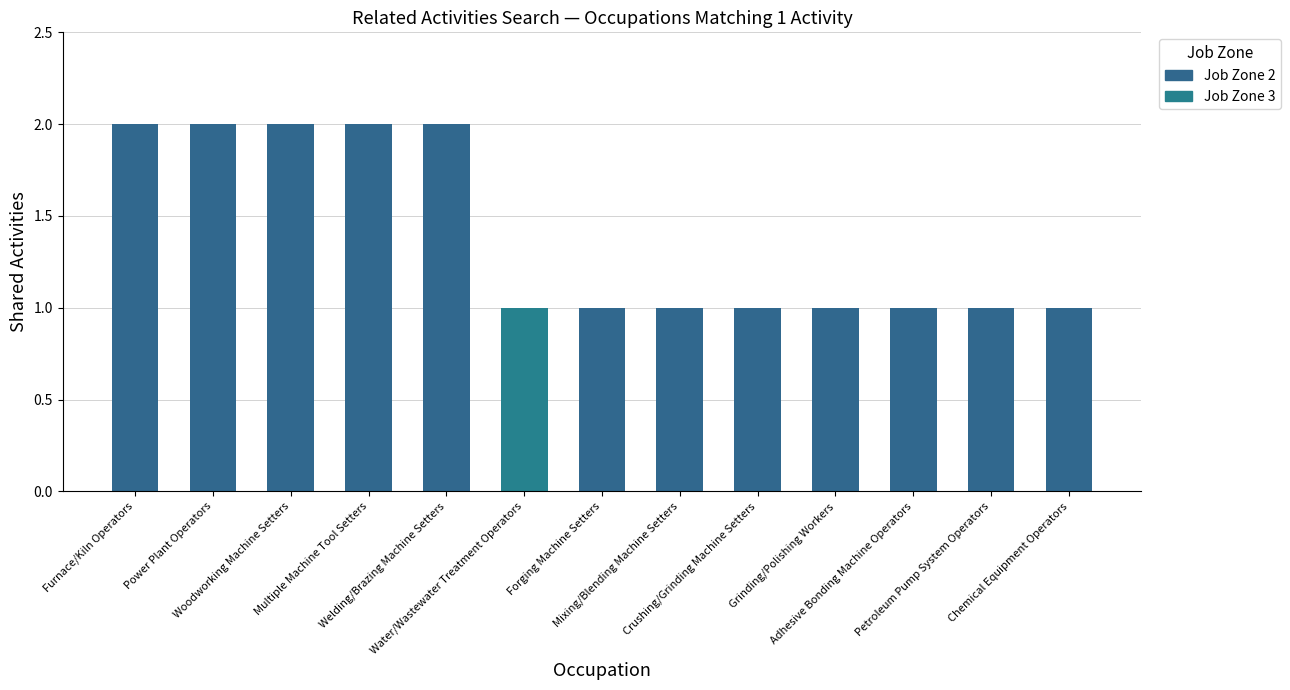

What is the average value?

1